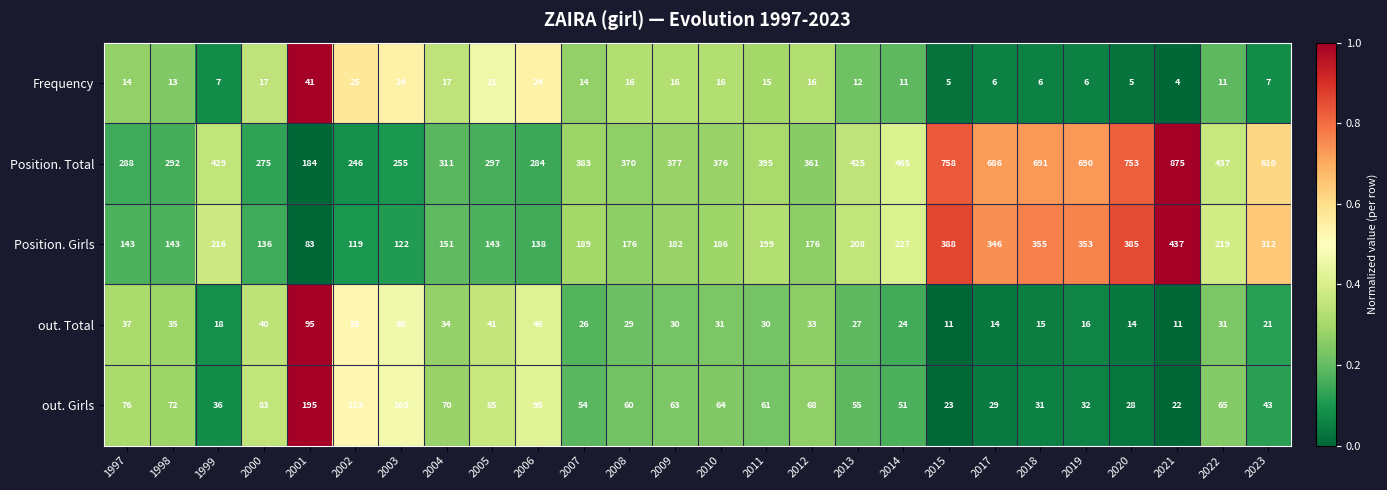

Rank the series at 2023 from lowest to highest value.

Frequency, out. Total, out. Girls, Position. Girls, Position. Total